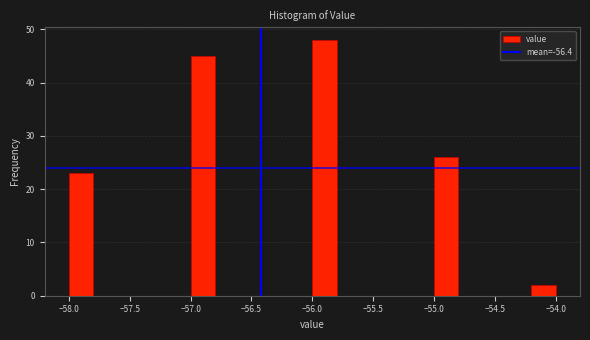

Over which range of the x-axis is the bar tallest?

-56.0 to -55.8